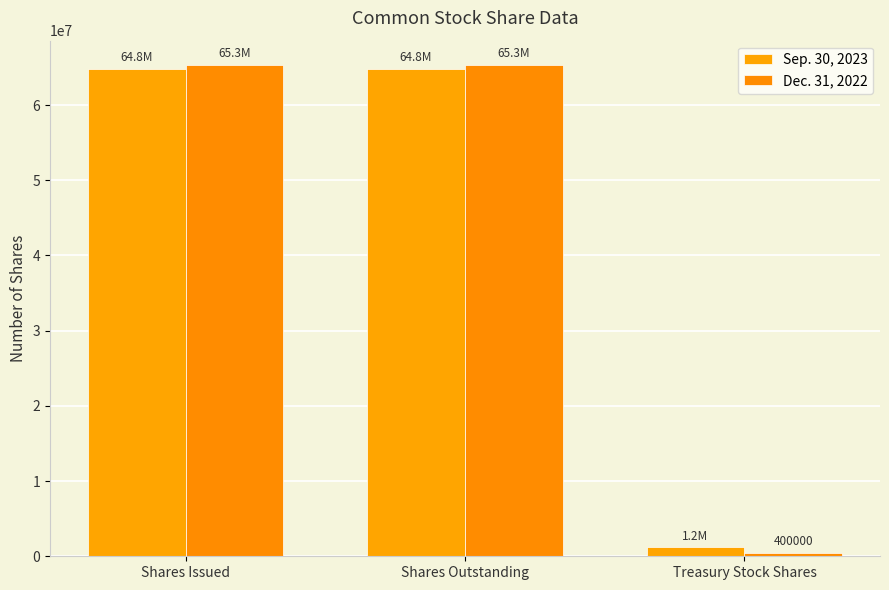

How many data points does each series have?

3